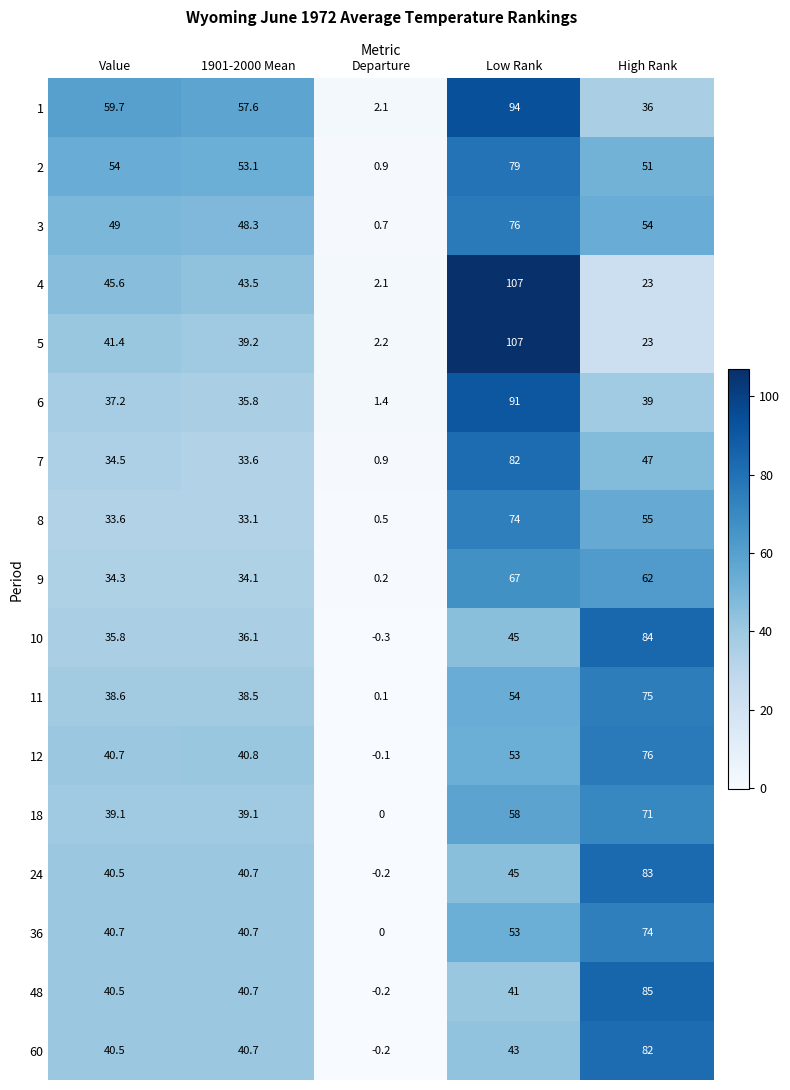

At which label is 9 closest to 33?

1901-2000 Mean